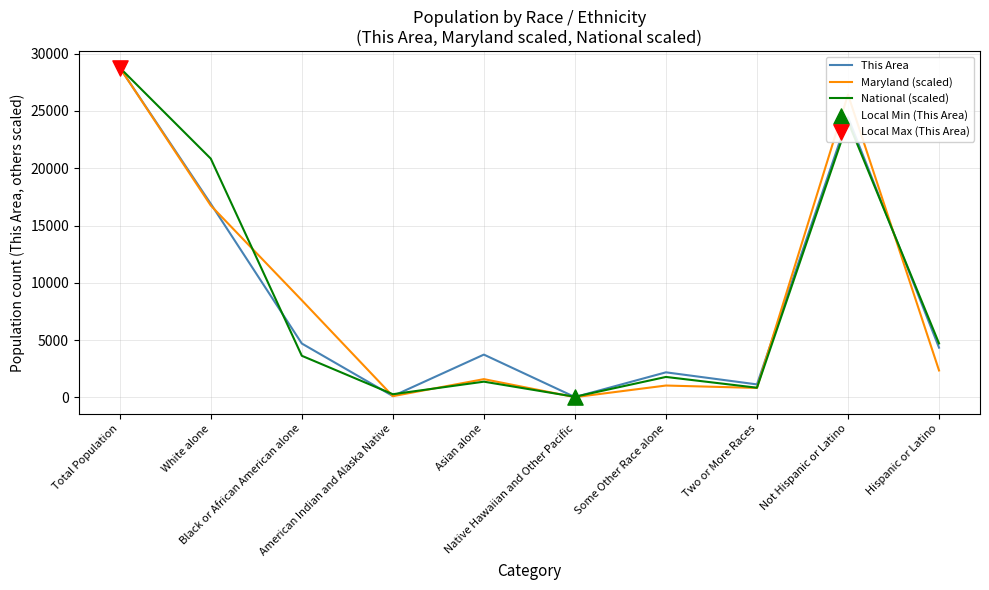

Which series has the largest range (max minus min)?

Maryland (scaled)